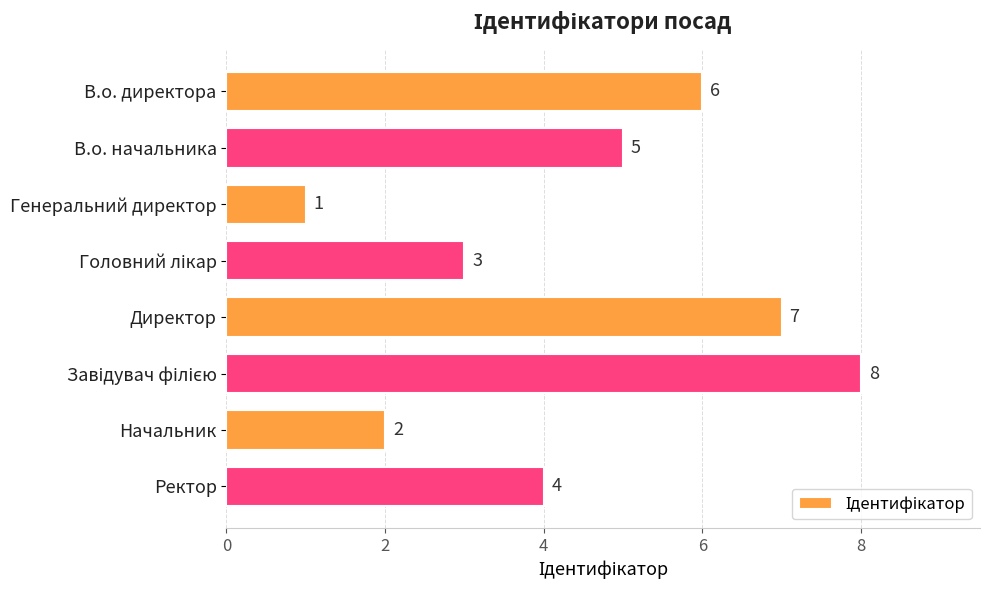

What is the minimum value shown in the chart?

1